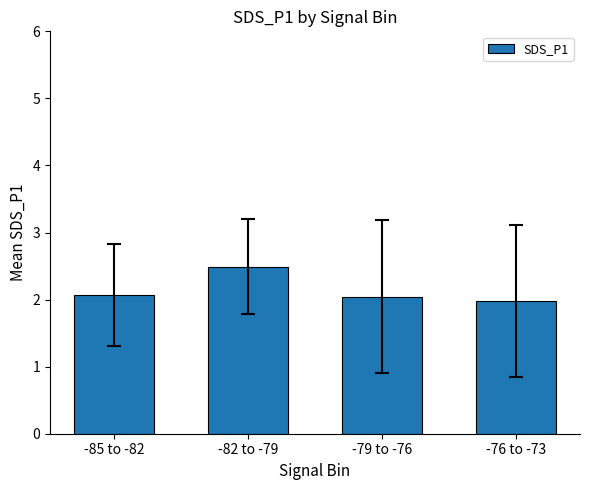

Count the number of values greater than 2.

3